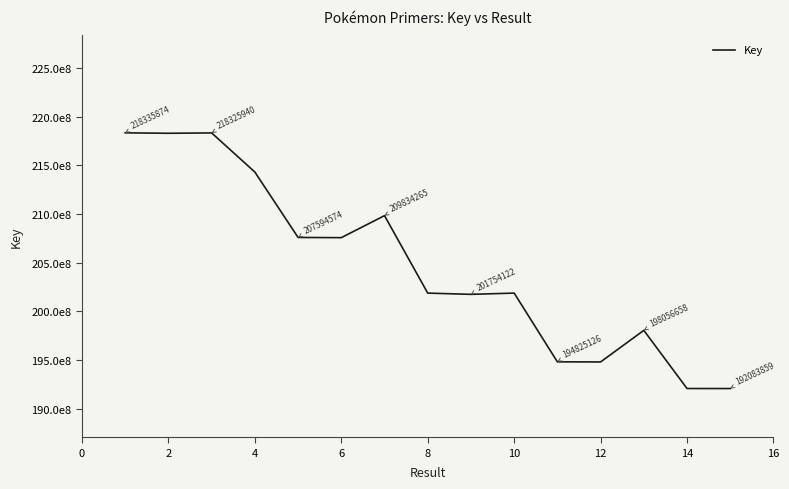

Does the chart have visible grid lines?

No